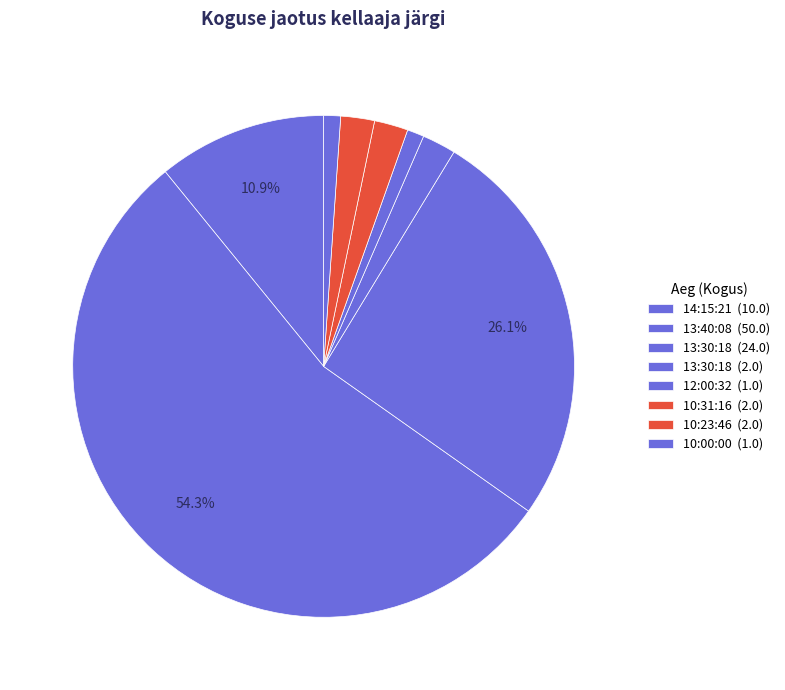

How many slices are in this pie chart?

8